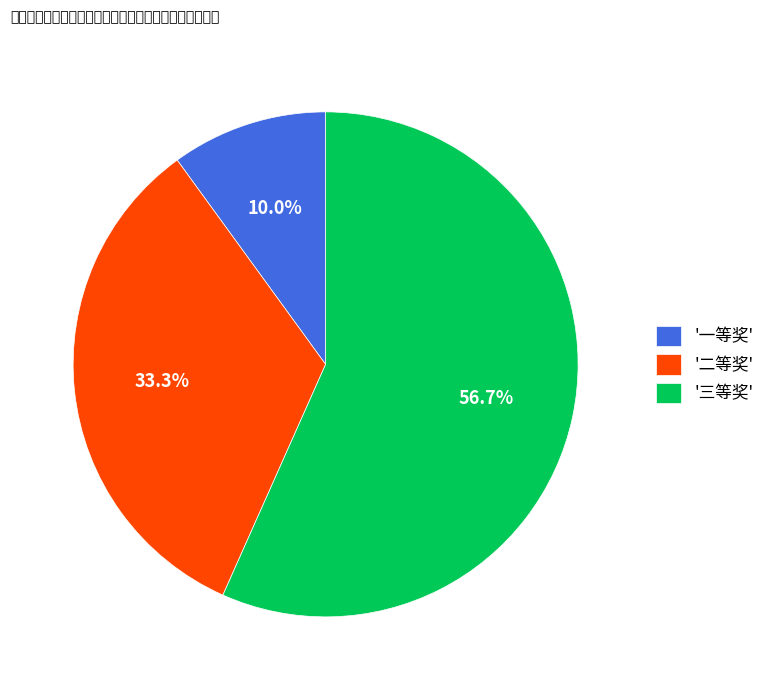

Which category has the smallest portion of the pie?

'一等奖'